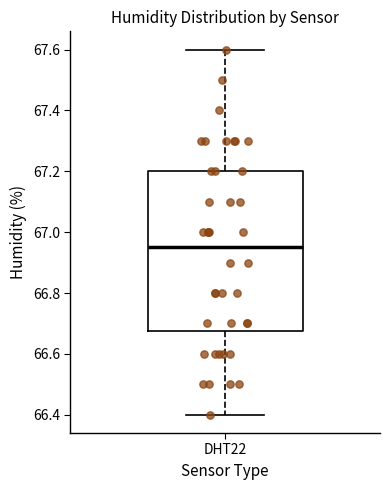

Read this box plot against the y-axis: the position of the median line, the range covered by the box, and the ends of both whiskers. The values are not printed on the chart, so give them approximately, as read against the axis.

median 66.96, box 66.68 to 67.20, whiskers 66.40 to 67.60